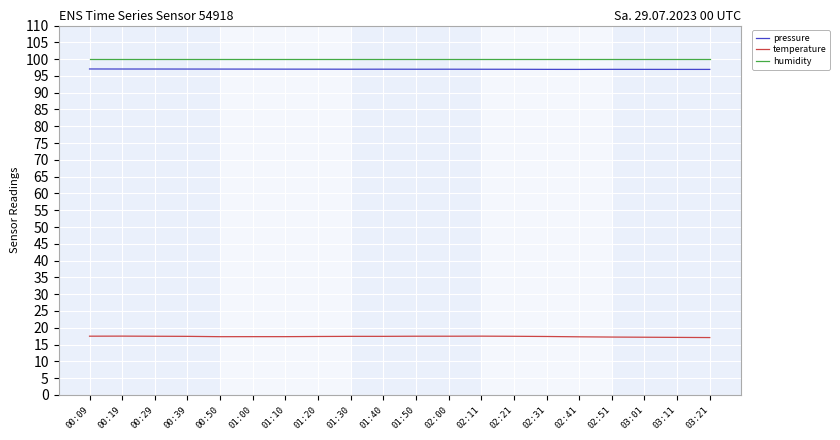

What is the lowest value of the temperature series?

17.1